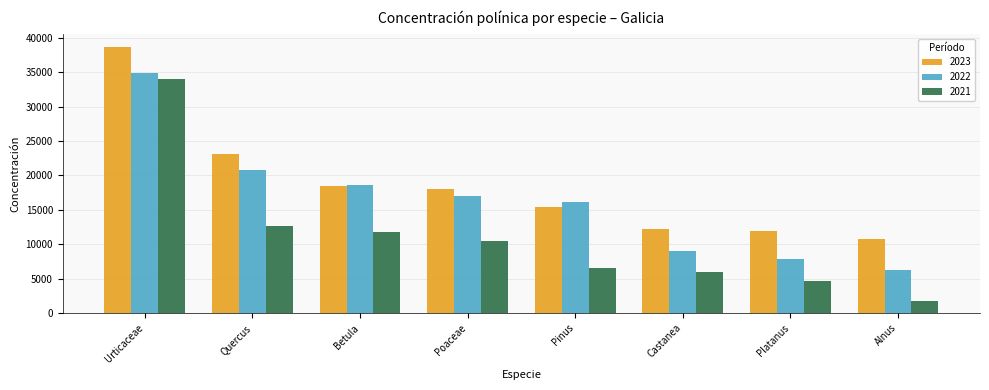

List the labels in order of 2021 value, largest first.

Urticaceae, Quercus, Betula, Poaceae, Pinus, Castanea, Platanus, Alnus